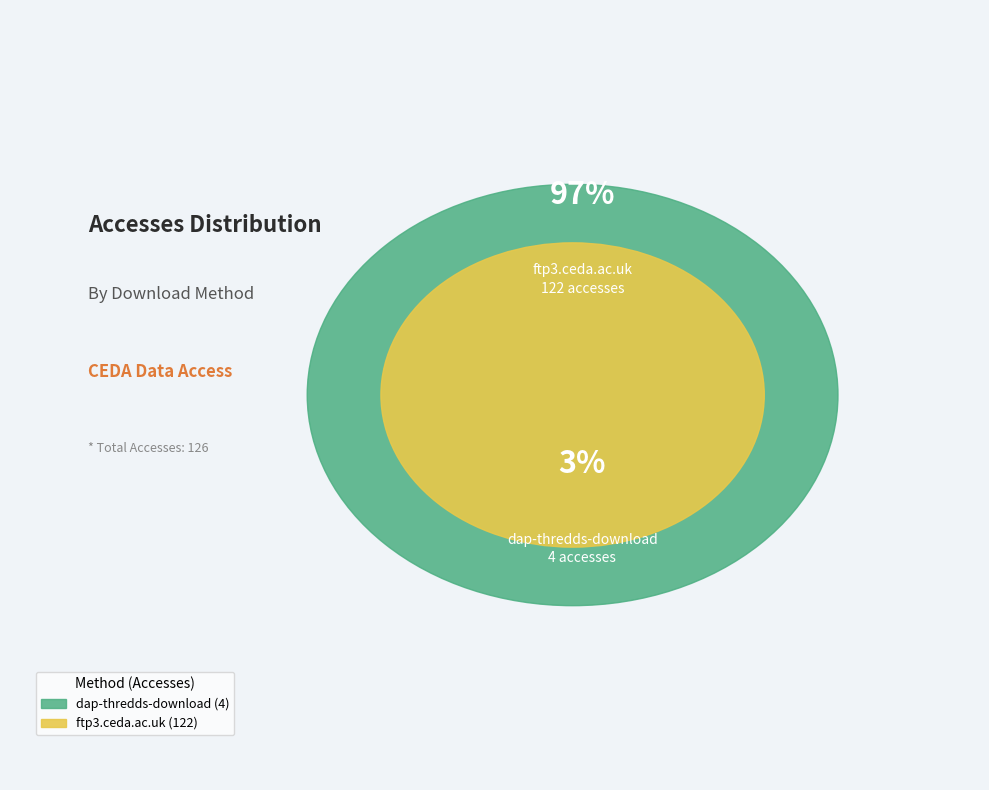

Rank the categories by value from lowest to highest.

dap-thredds-download, ftp3.ceda.ac.uk